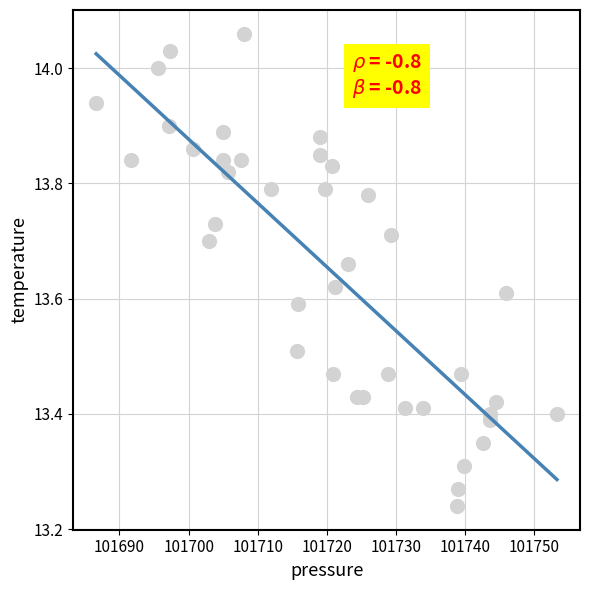

What is the range of Y values (max minus min)?

0.8